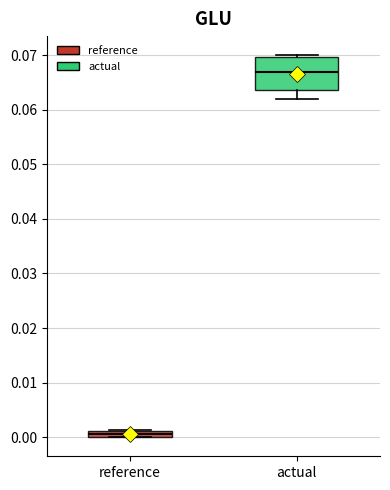

Comparing the boxes themselves (not the whiskers), which one is the tallest?

actual